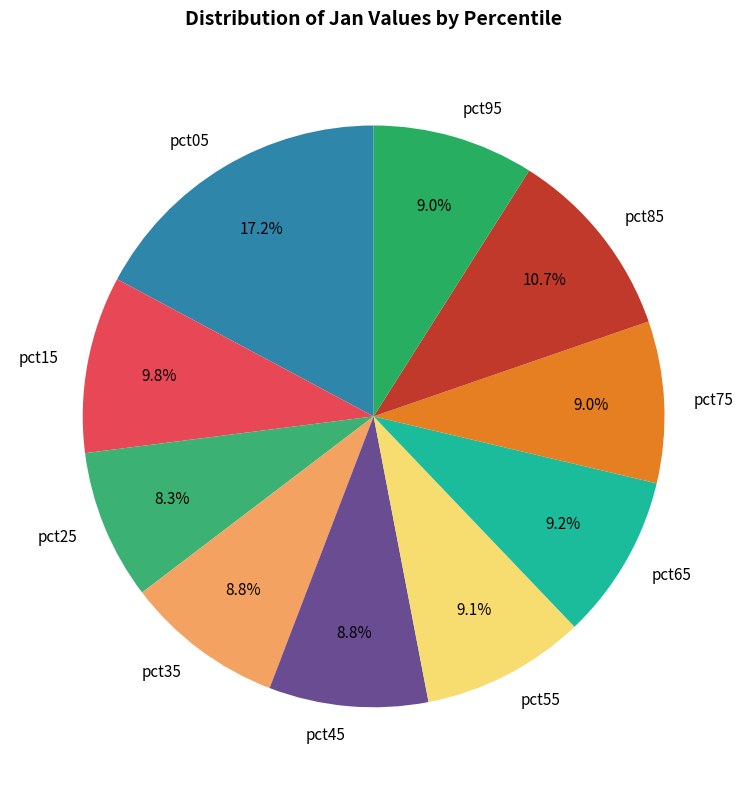

Do pct25 and pct35 together represent more than half of the pie?

No